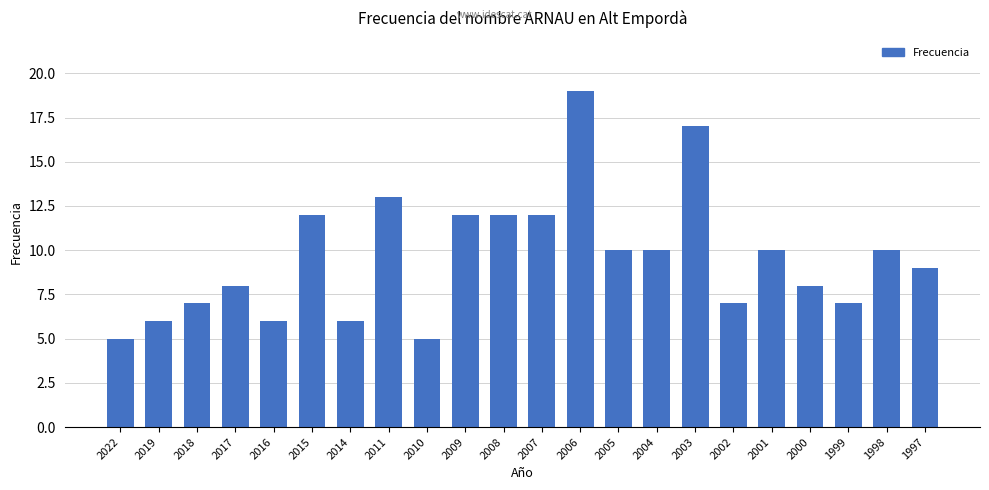

Are the bars grouped side by side (vs. stacked)?

No